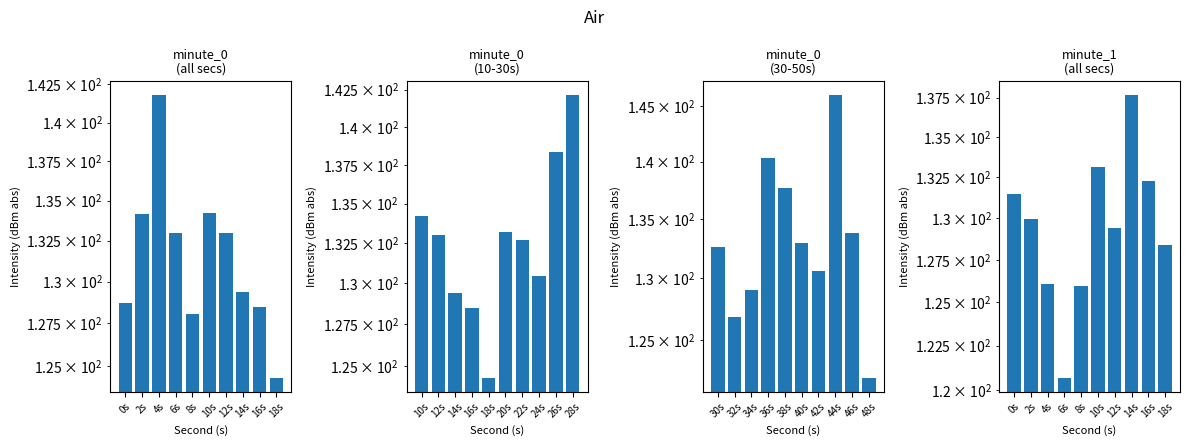

What is the label of the 10th bar from the left?

18s